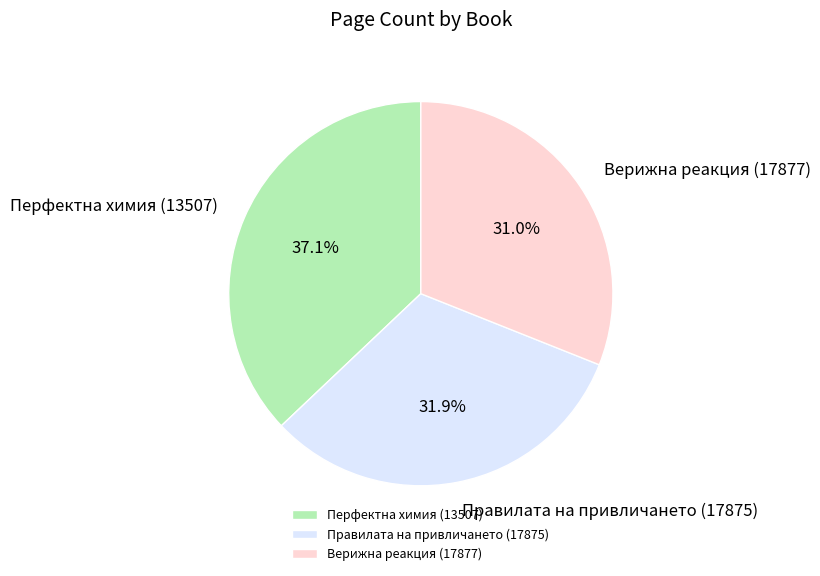

Does Верижна реакция (17877) account for over 50% of the chart?

No